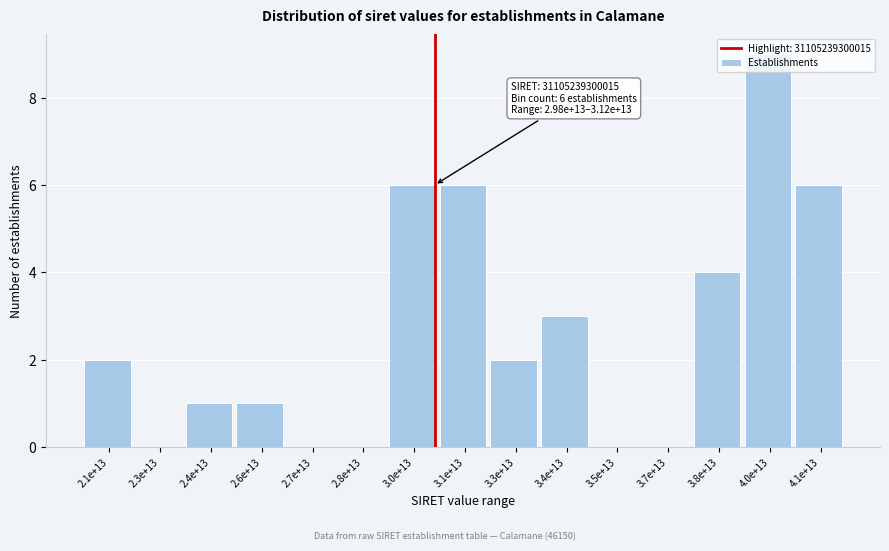

True or false: the data shows -4 at 2.8e+13.

False